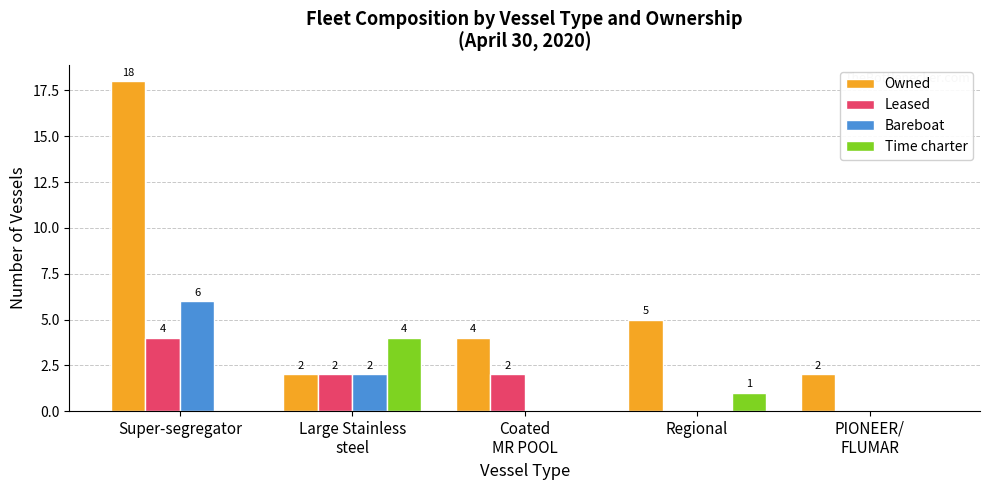

At which label does Bareboat reach its peak?

Super-segregator